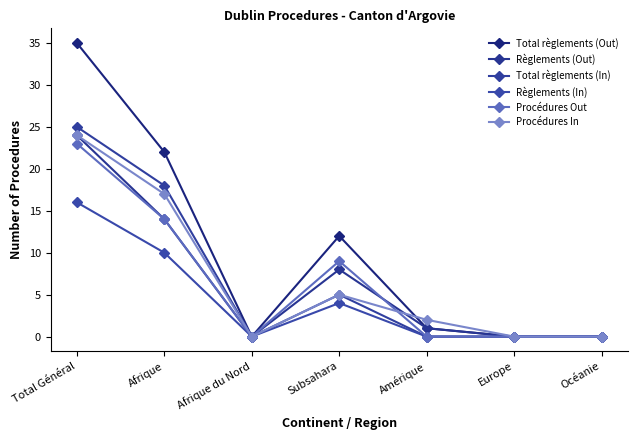

Is this an area chart (filled region under the line)?

No